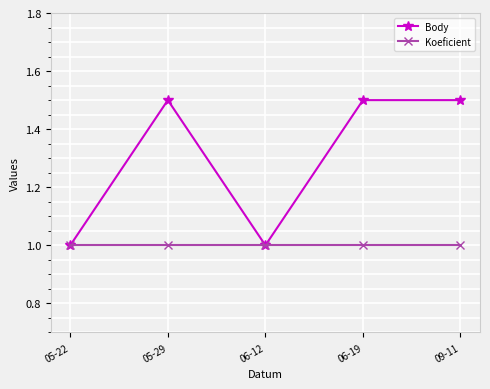

What is the label of the 3rd point from the right?

06-12